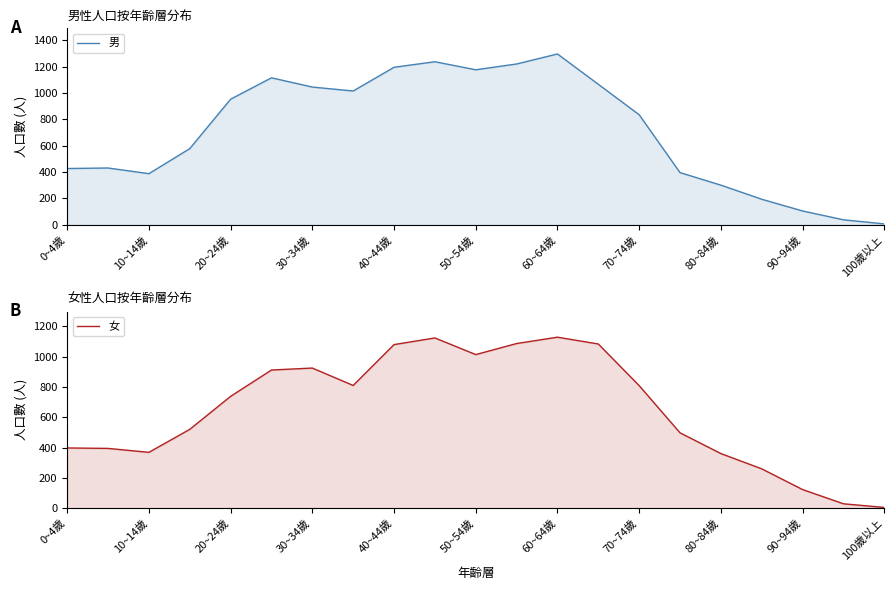

How many distinct data groups are displayed?

2